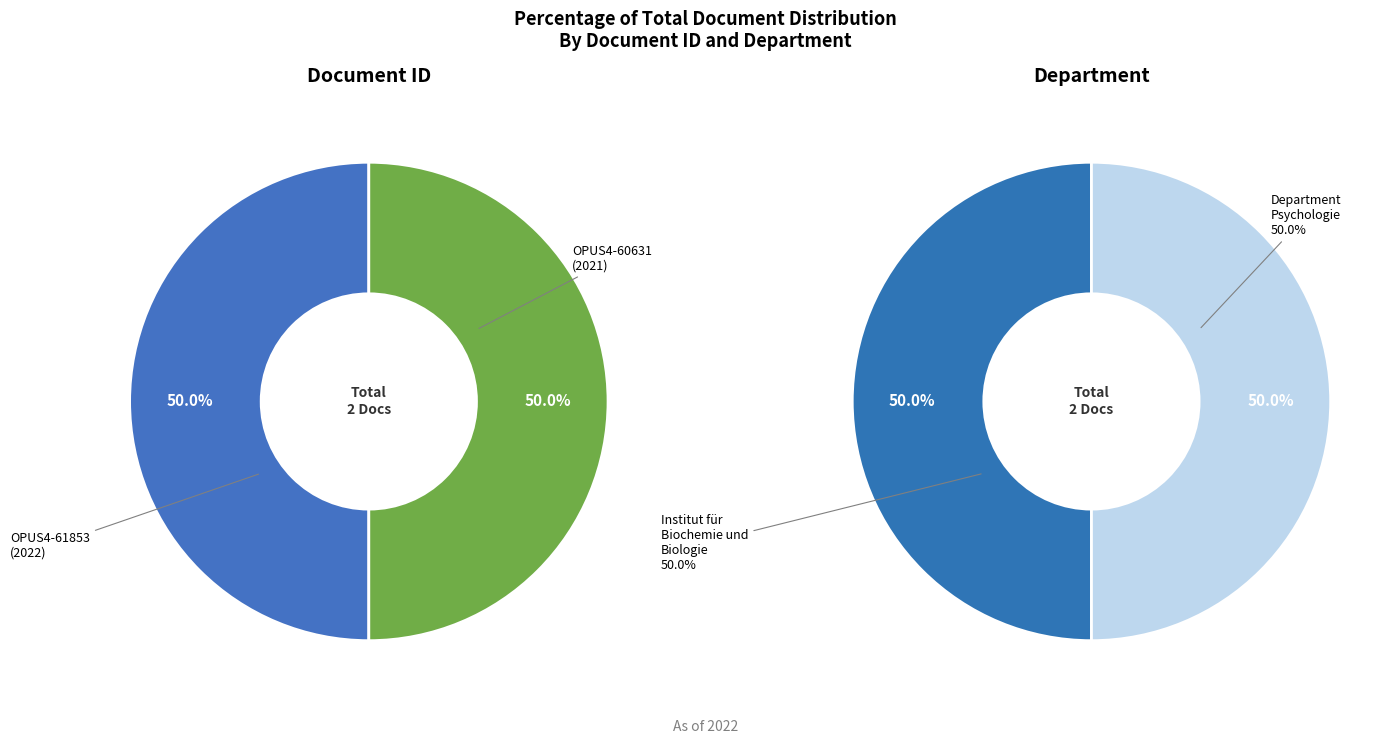

How many segments does this pie chart have?

2